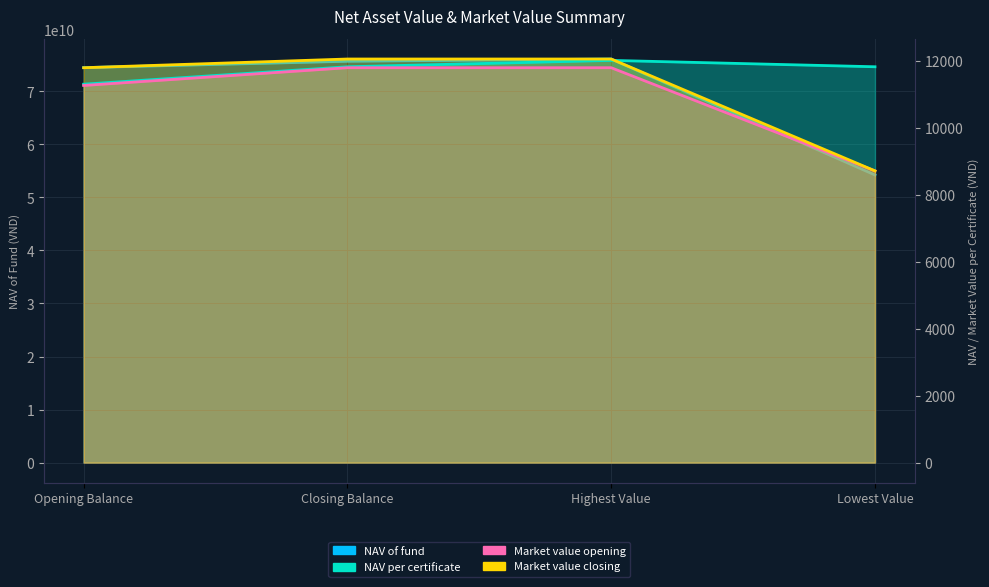

True or false: Market value closing and Market value opening intersect in this chart.

False